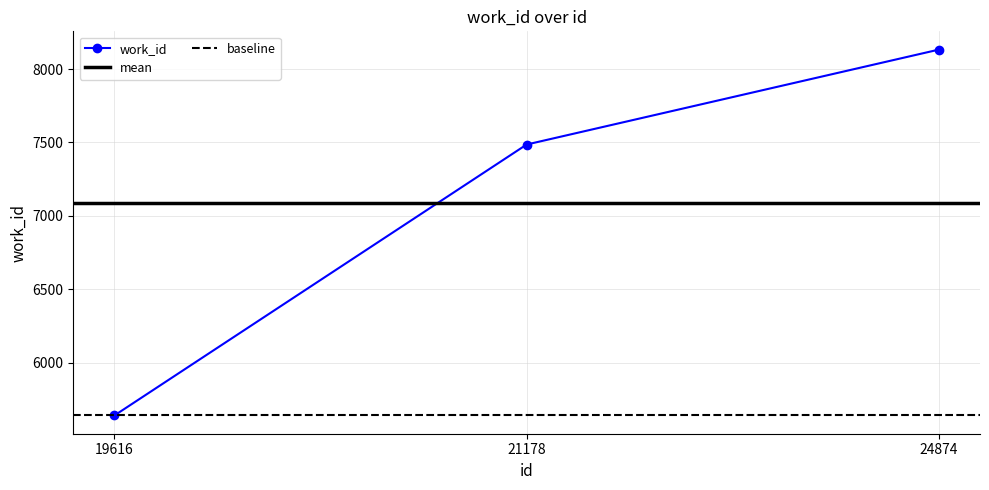

The value at 21178 is 7486. True or false?

True